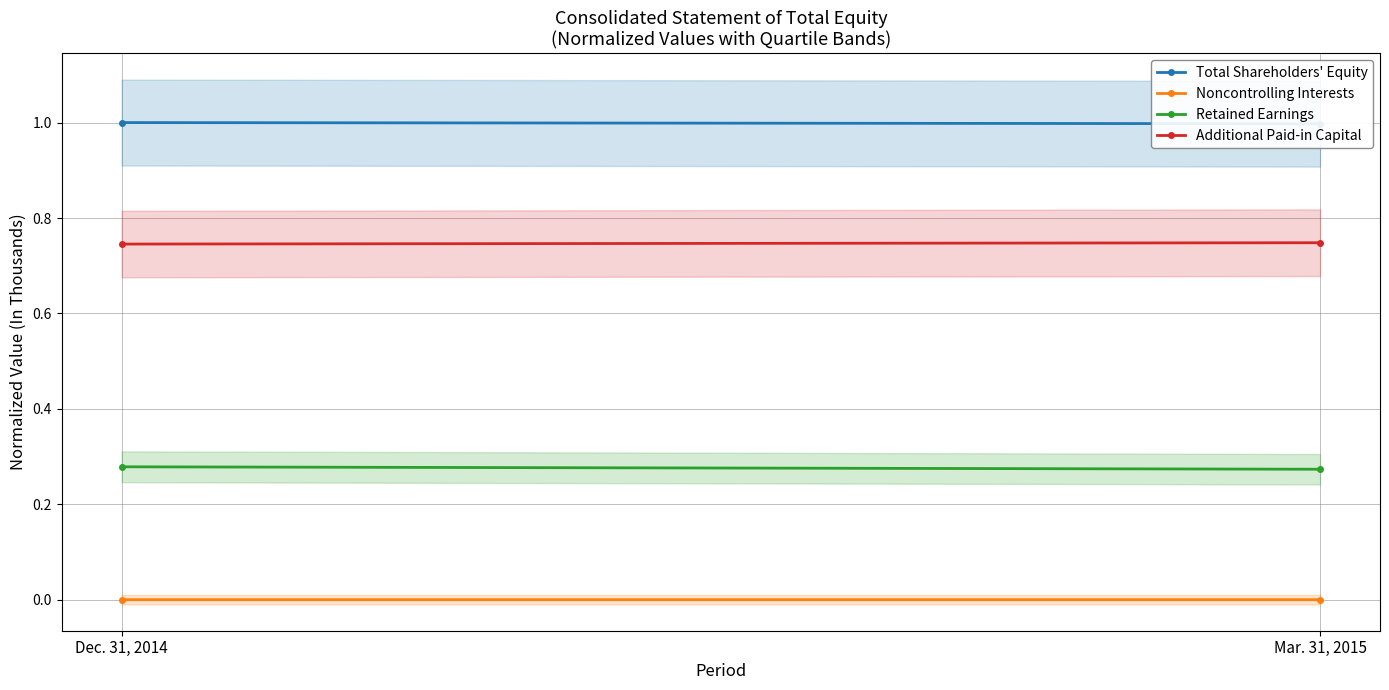

How many Noncontrolling Interests values are between 0 and 1?

2